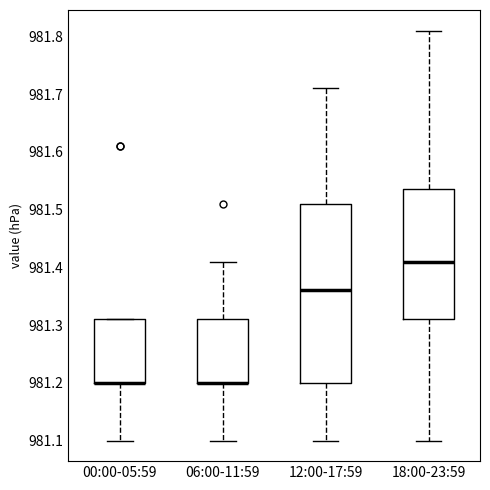

Reading left to right, read every box against the y-axis: the position of its median line, the range the box covers, and the ends of its whiskers. The values are not printed on the chart, so give them approximately, as read against the axis.

00:00-05:59: median 981.20 (drawn on the box's lower edge), box 981.20 to 981.31, whiskers 981.10 to 981.31
06:00-11:59: median 981.20 (drawn on the box's lower edge), box 981.20 to 981.31, whiskers 981.10 to 981.41
12:00-17:59: median 981.36, box 981.20 to 981.51, whiskers 981.10 to 981.71
18:00-23:59: median 981.41, box 981.31 to 981.54, whiskers 981.10 to 981.81